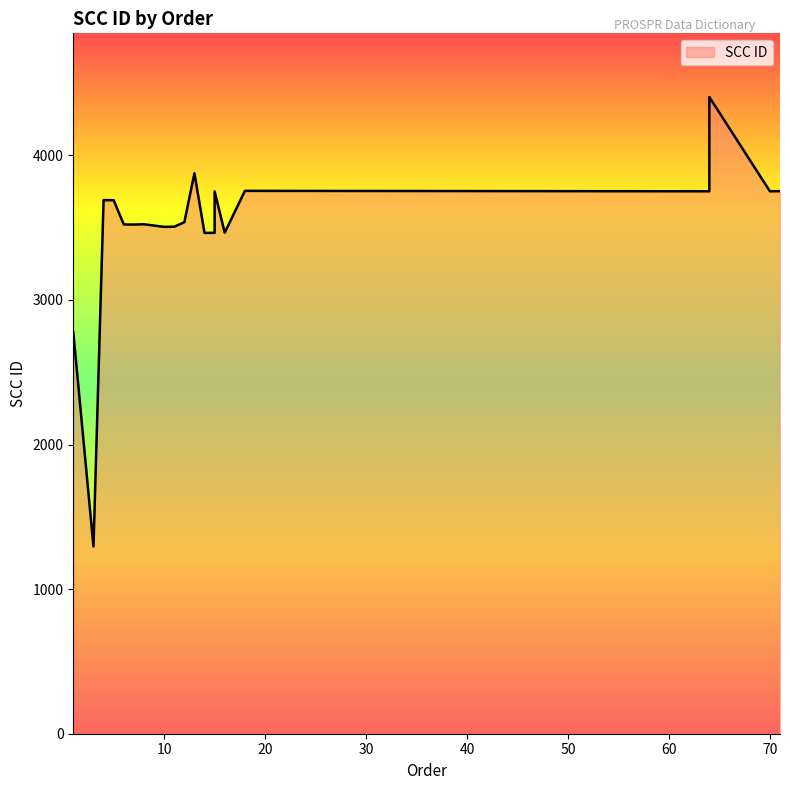

True or false: the data shows 950 at 15.

False